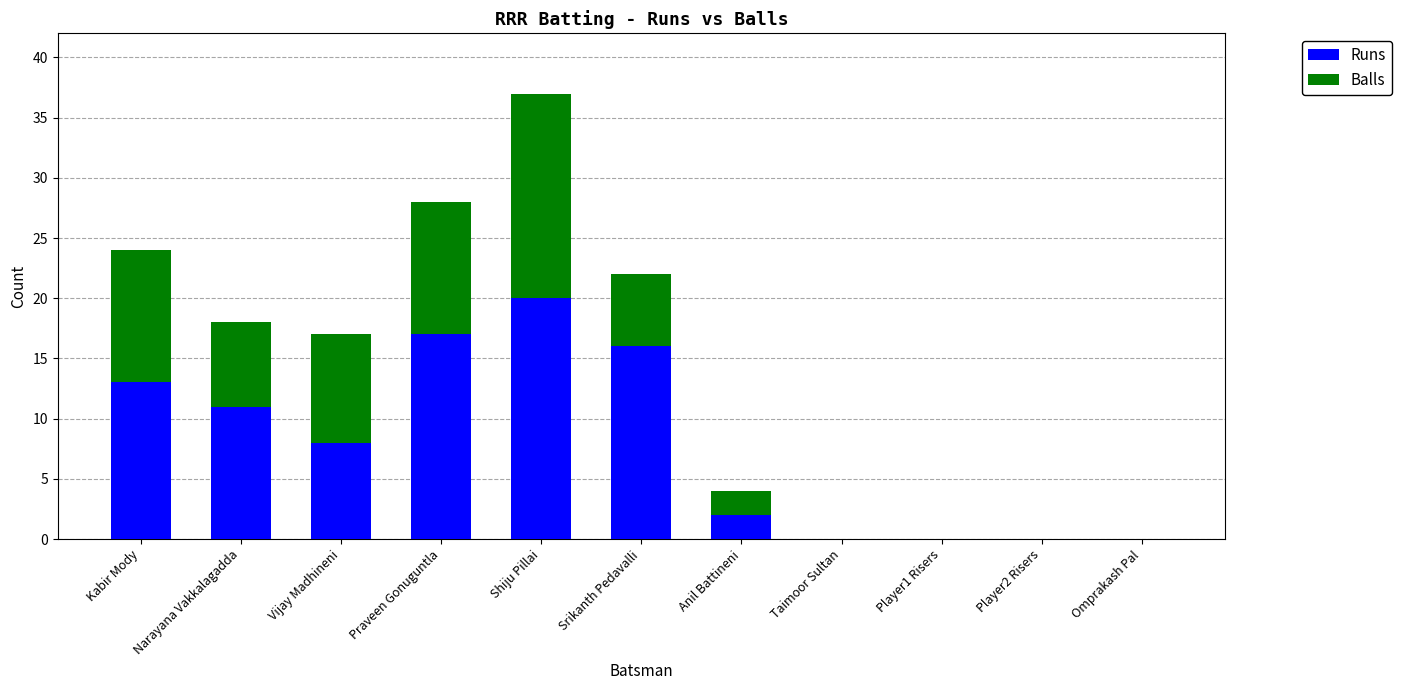

What is the sum of all Runs values?

87